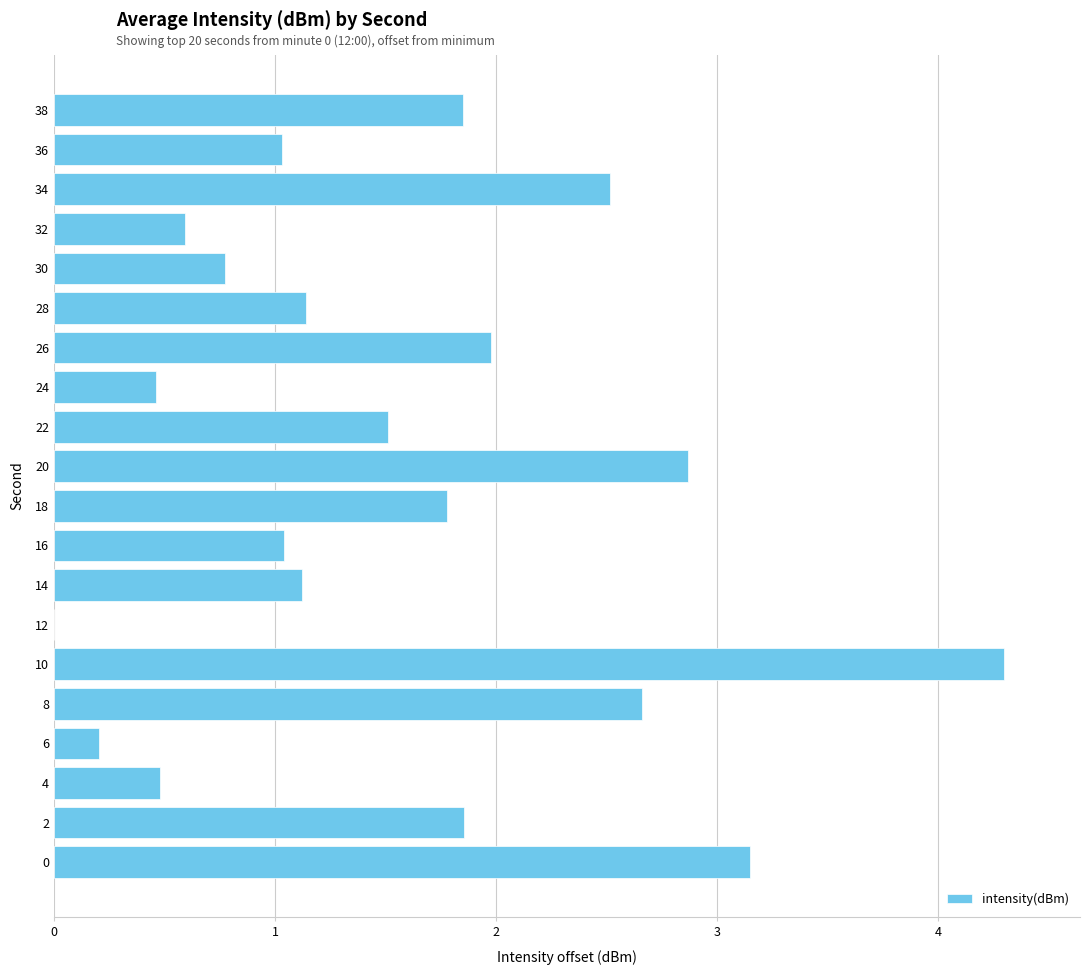

What is the greatest value displayed?

4.3